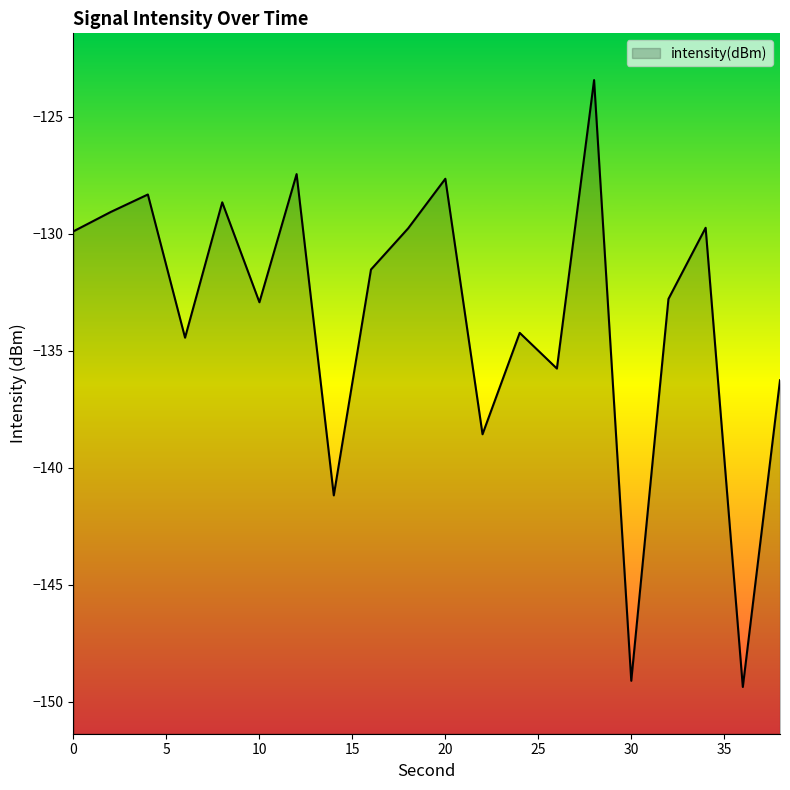

Rank the categories by value from highest to lowest.

28, 12, 20, 4, 8, 2, 34, 18, 0, 16, 32, 10, 24, 6, 26, 38, 22, 14, 30, 36